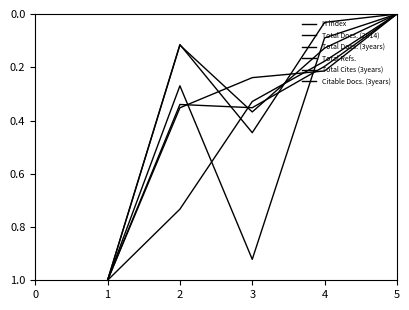

Does the chart display data point markers on the line(s)?

No